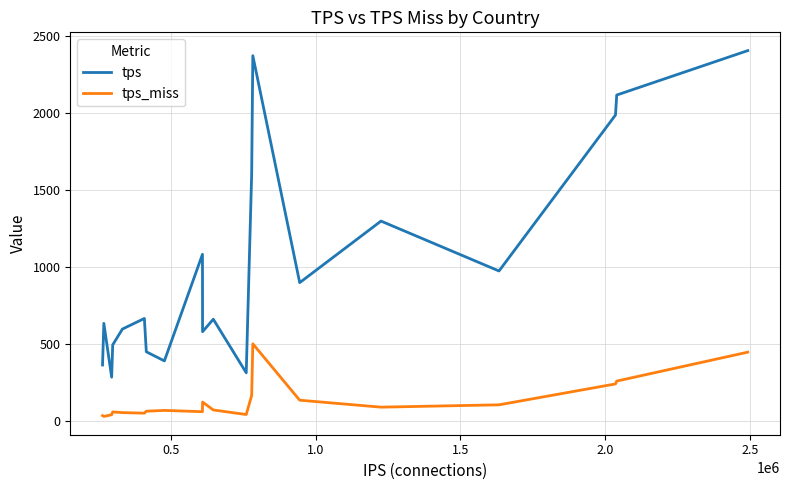

What is the highest value of the tps series?

2406.8